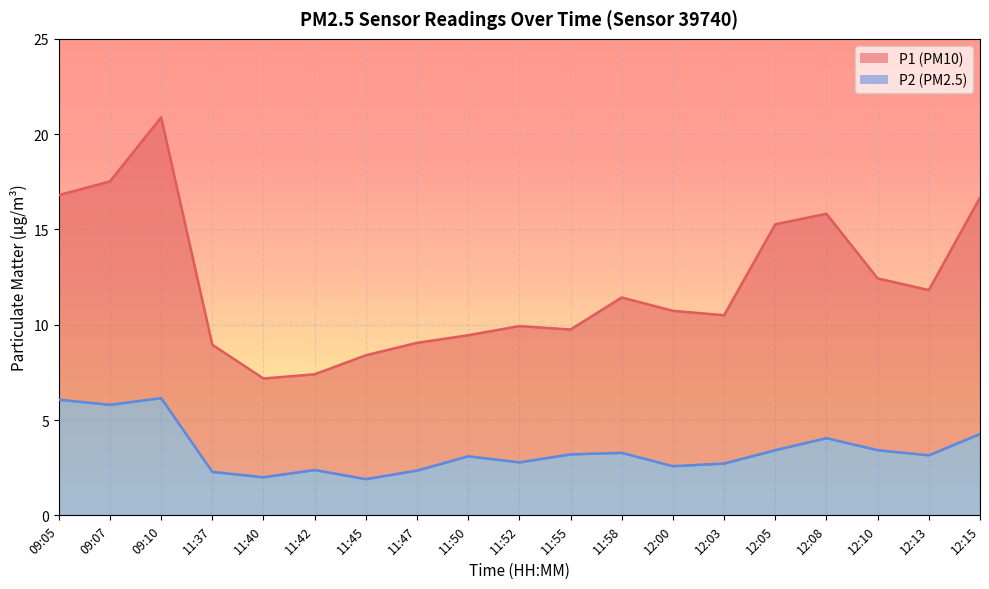

What is the difference between the maximum and minimum values in the P1 series?

13.7